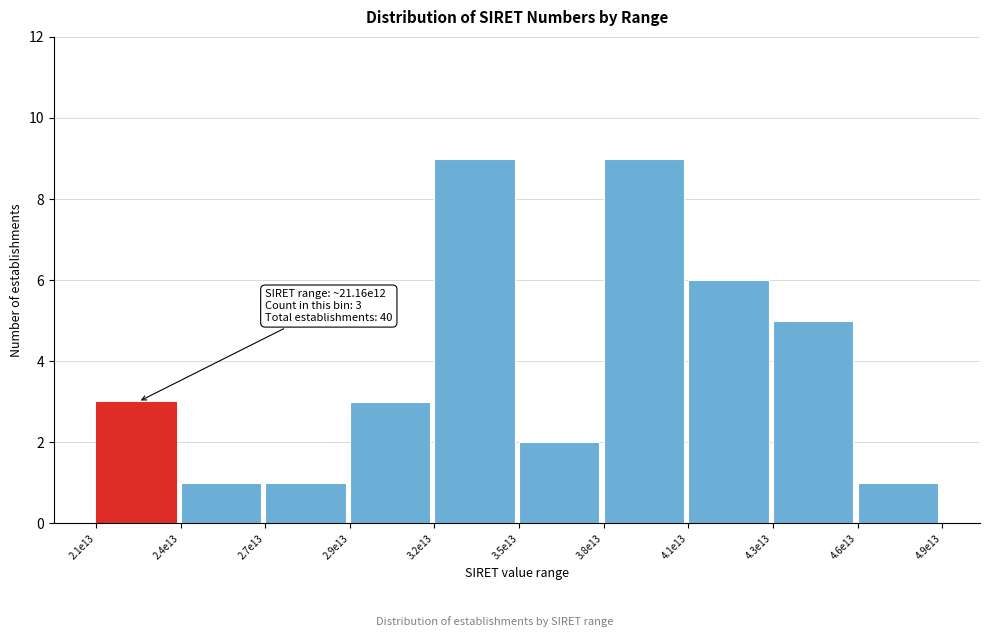

Reading left to right, extract all data points from this chart.

2.1e13=3	2.4e13=1	2.7e13=1	2.9e13=3	3.2e13=9	3.5e13=2	3.8e13=9	4.1e13=6	4.3e13=5	4.6e13=1